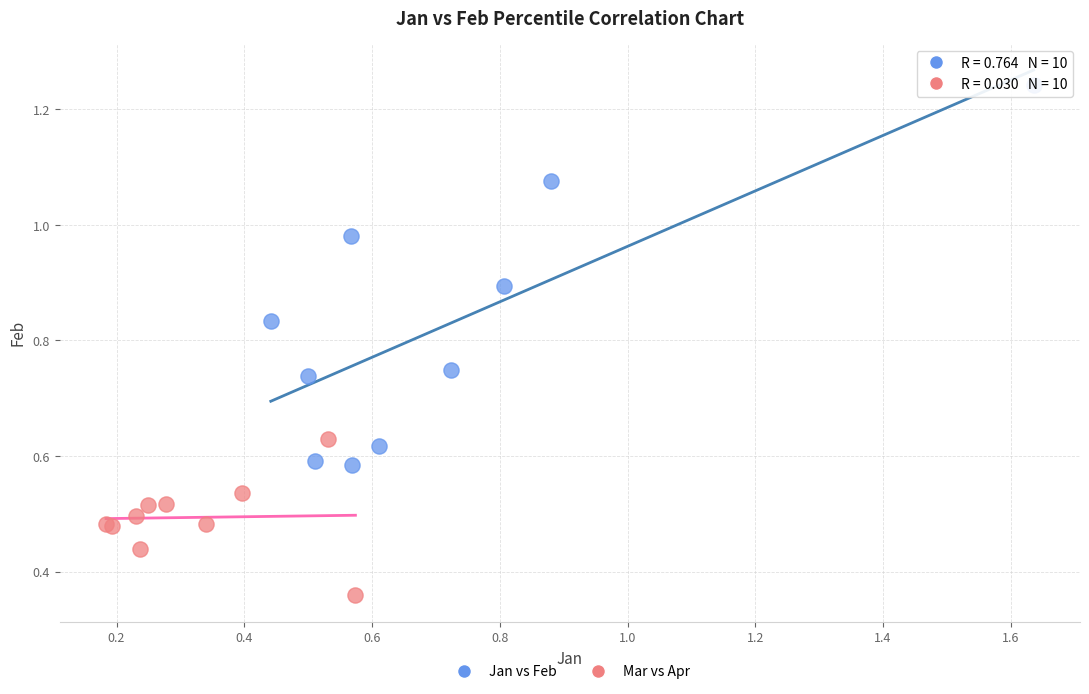

Which series contains the lowest Y value?

Mar vs Apr